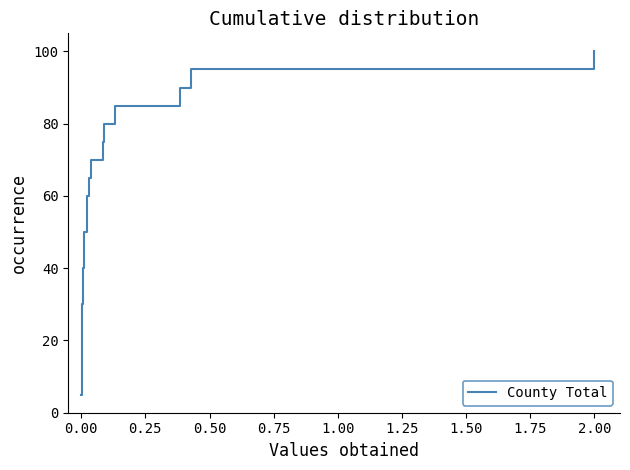

What is the minimum value shown in the chart?

5.0